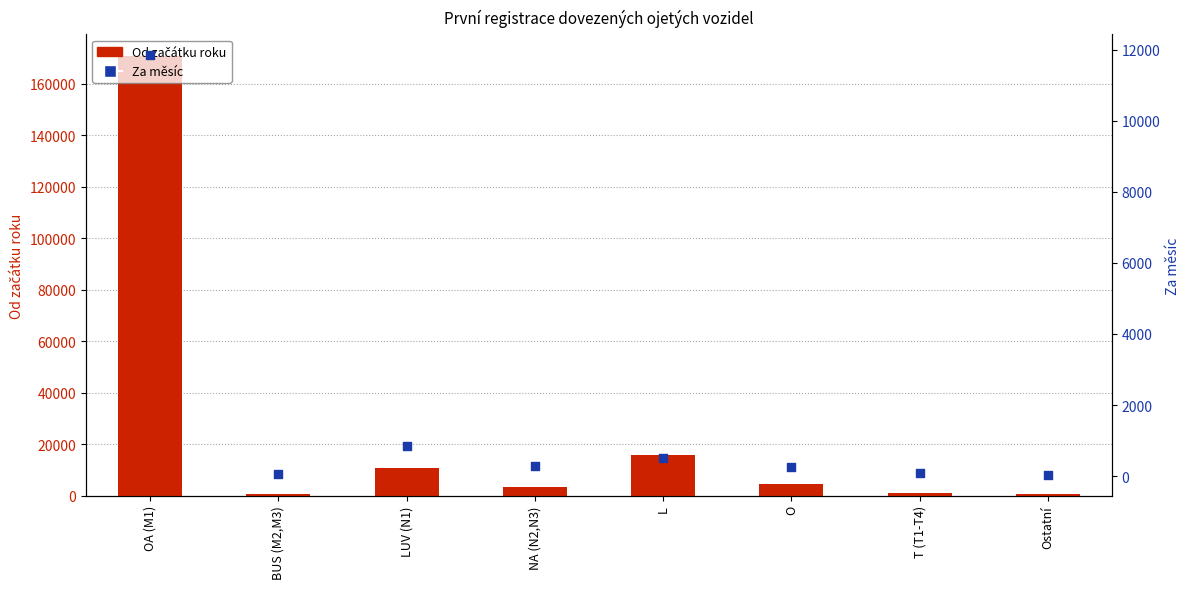

What is the total value across all series at LUV (N1)?

11654